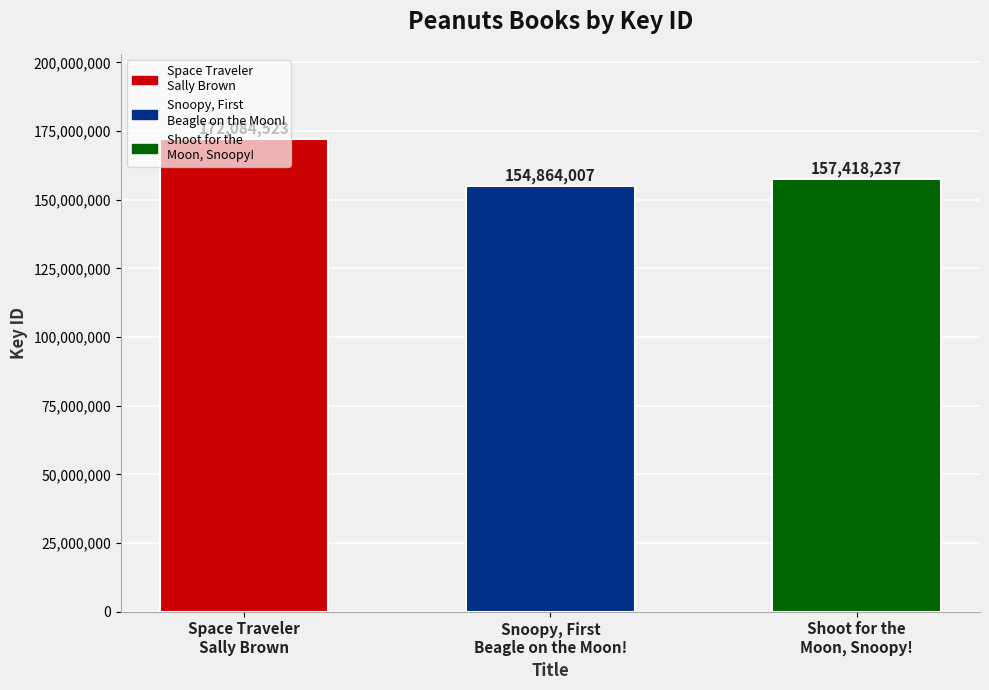

What is the approximate value at Space Traveler
Sally Brown, to the nearest 100?

172084500